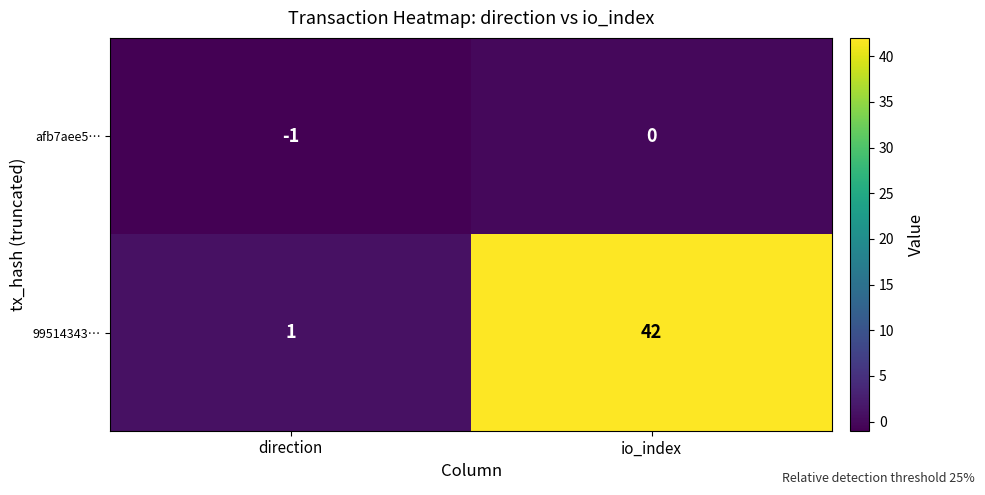

The value of 99514343… at io_index is 68. True or false?

False